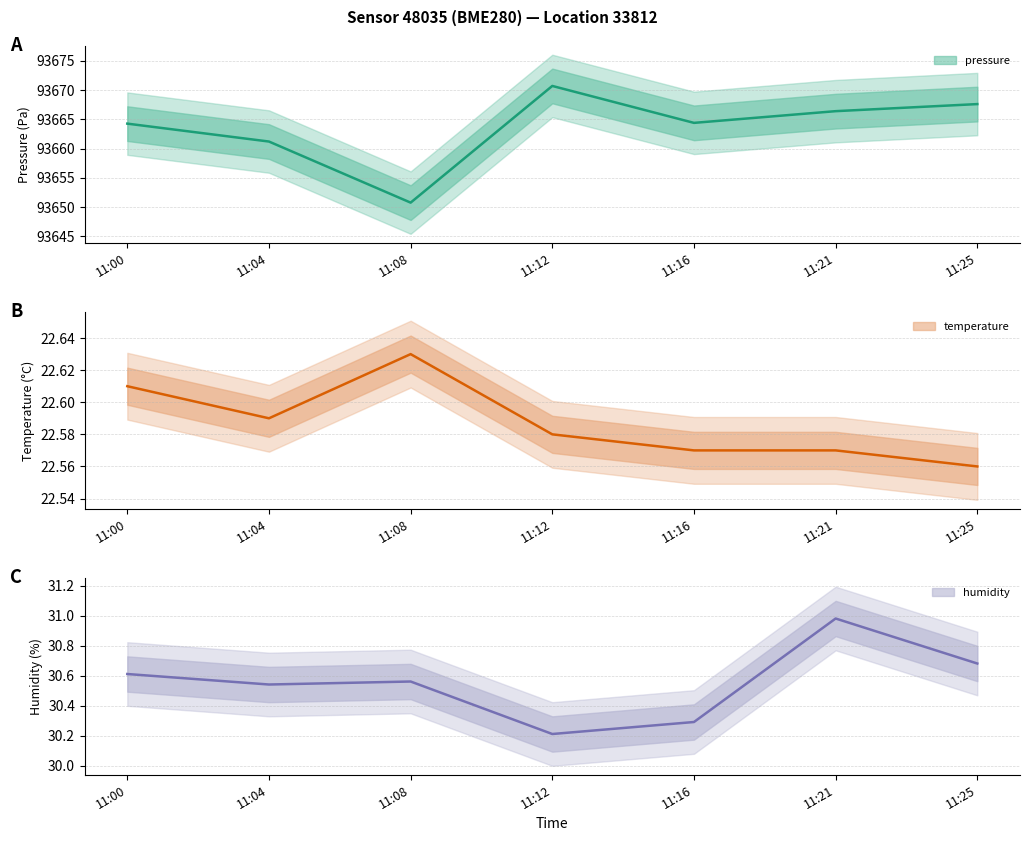

How many data points does each series have?

7